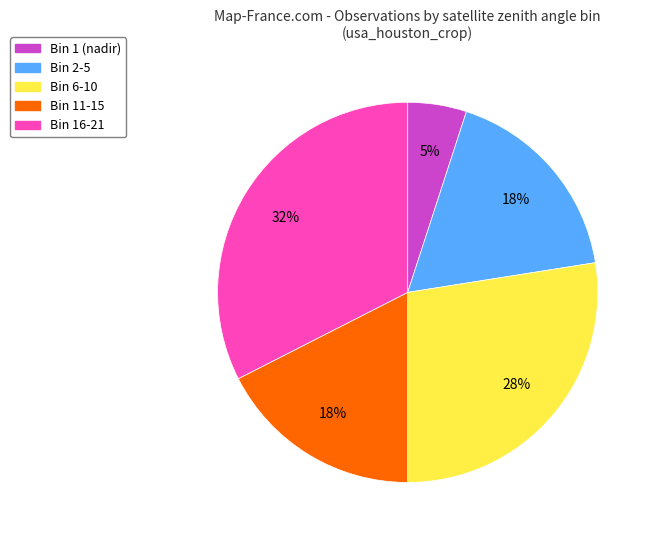

To the nearest percent, what is the average slice percentage?

20%